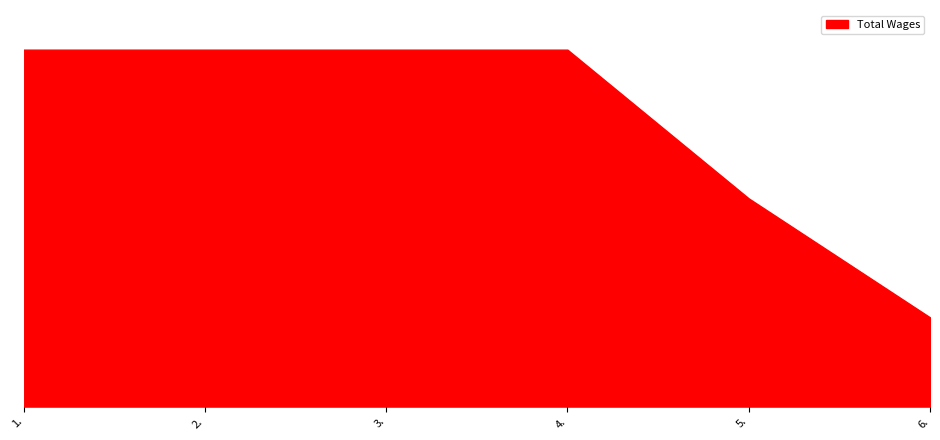

Is this an area chart (filled region under the line)?

Yes